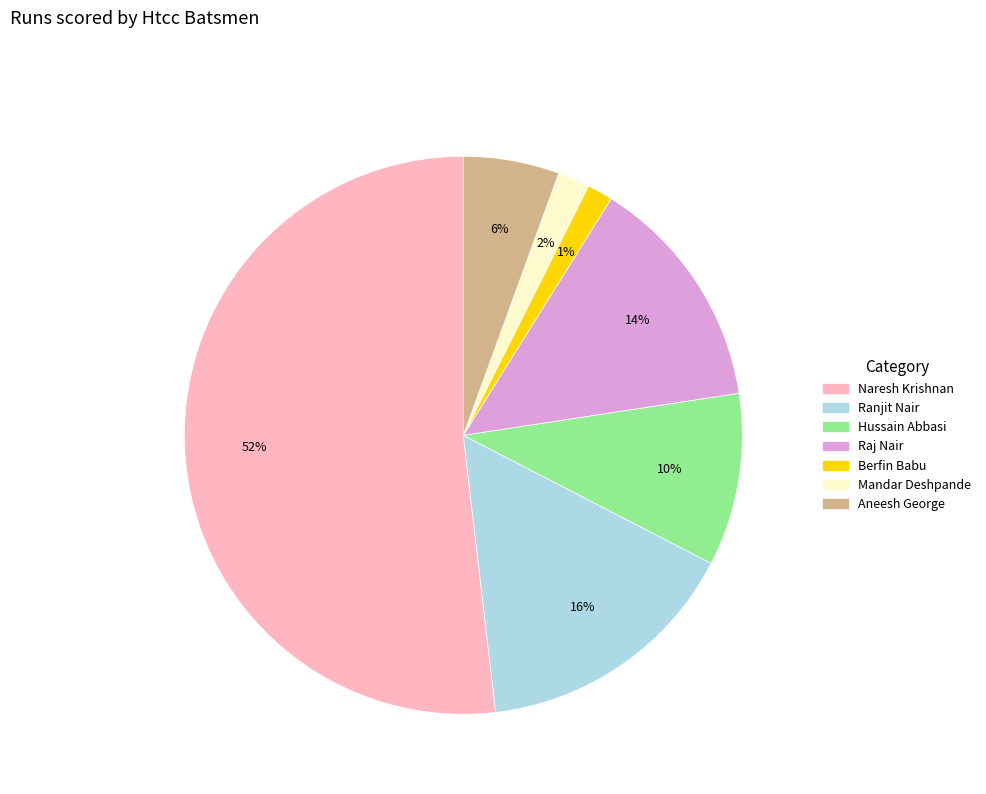

Does any single category account for the majority?

Yes